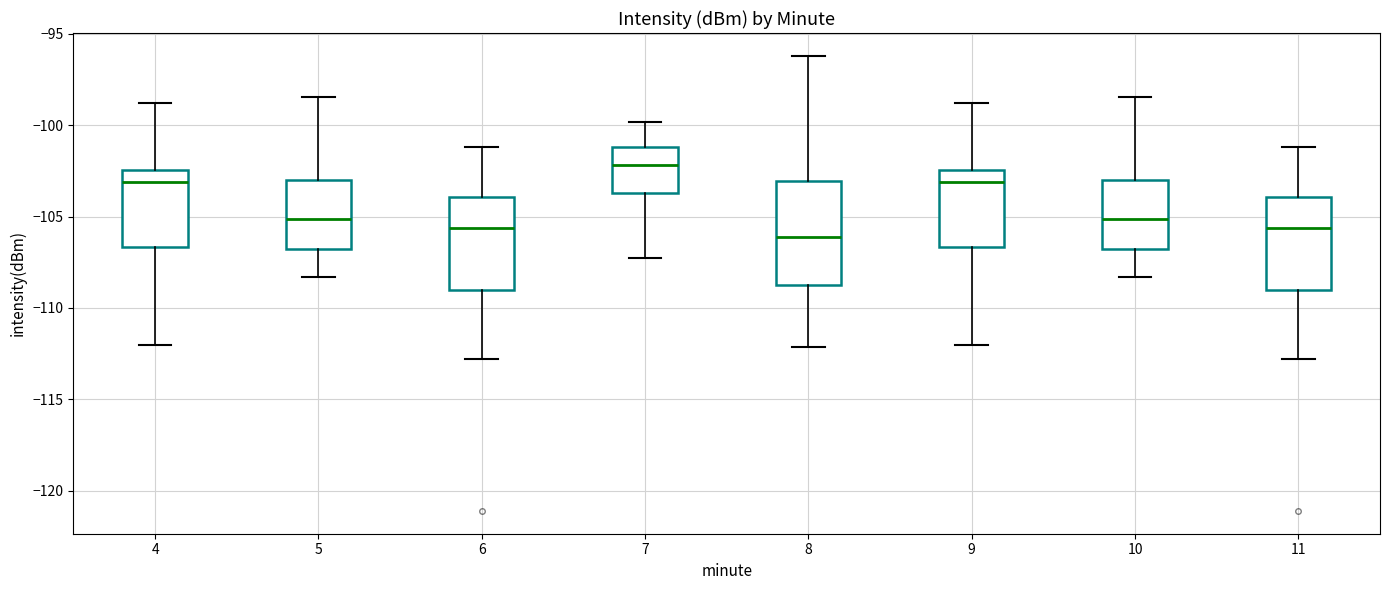

Comparing the boxes themselves (not the whiskers), which one is the tallest?

8